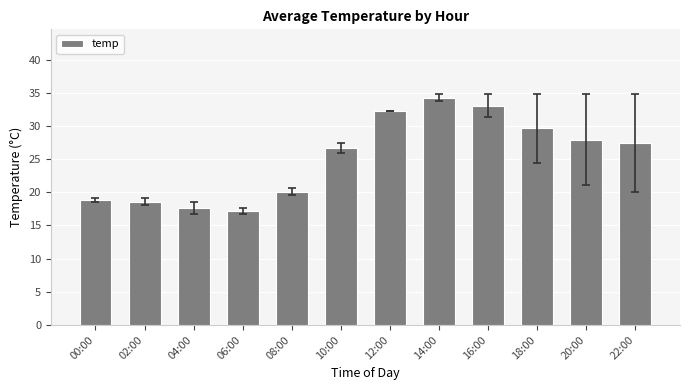

At which category does the chart reach its peak across all series?

14:00